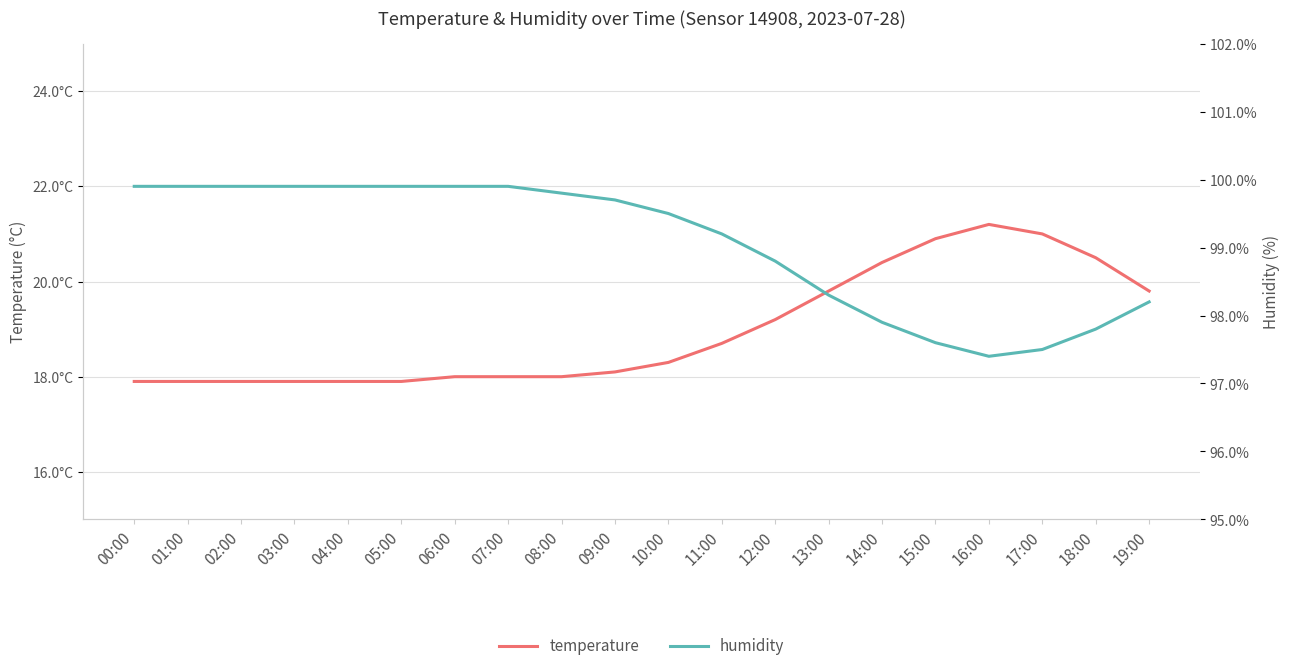

What is the difference between the second highest and second lowest values in the temperature series?

3.1